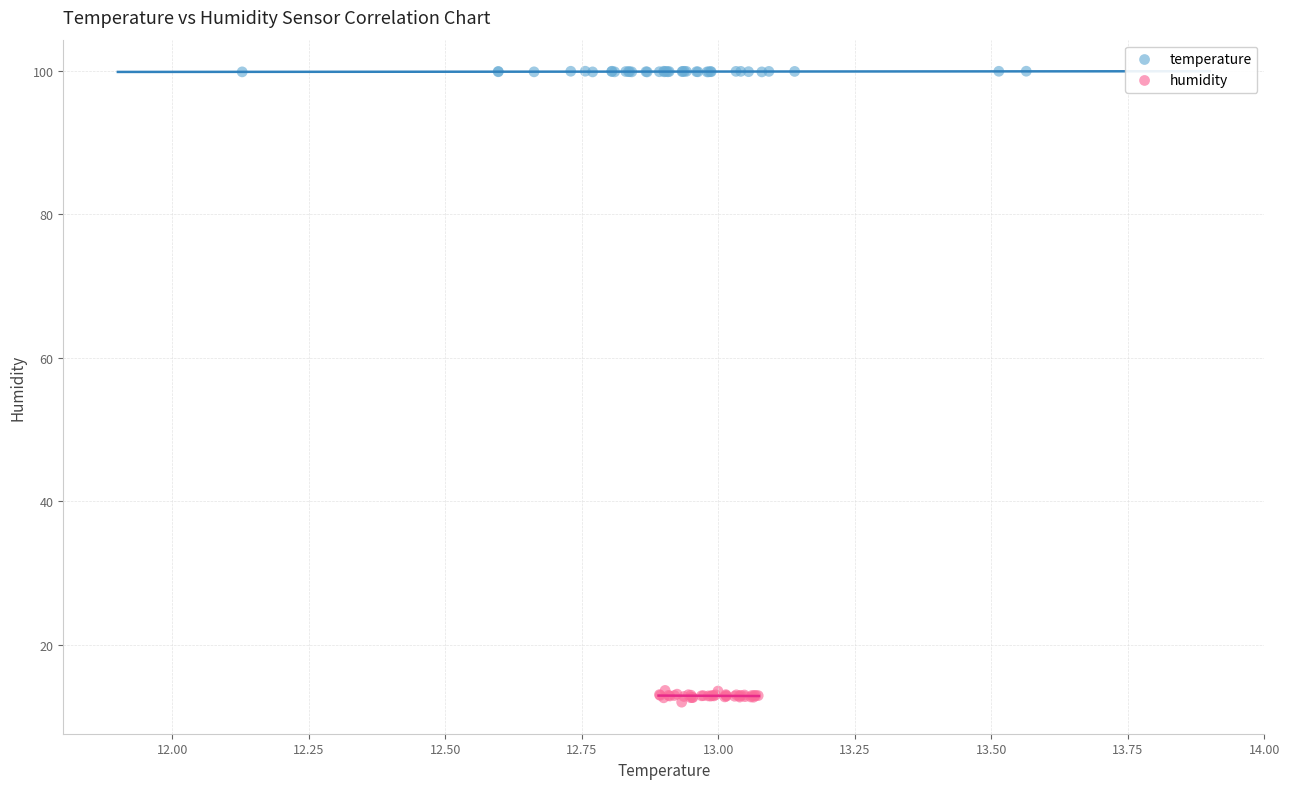

Which series contains the highest Y value?

temperature